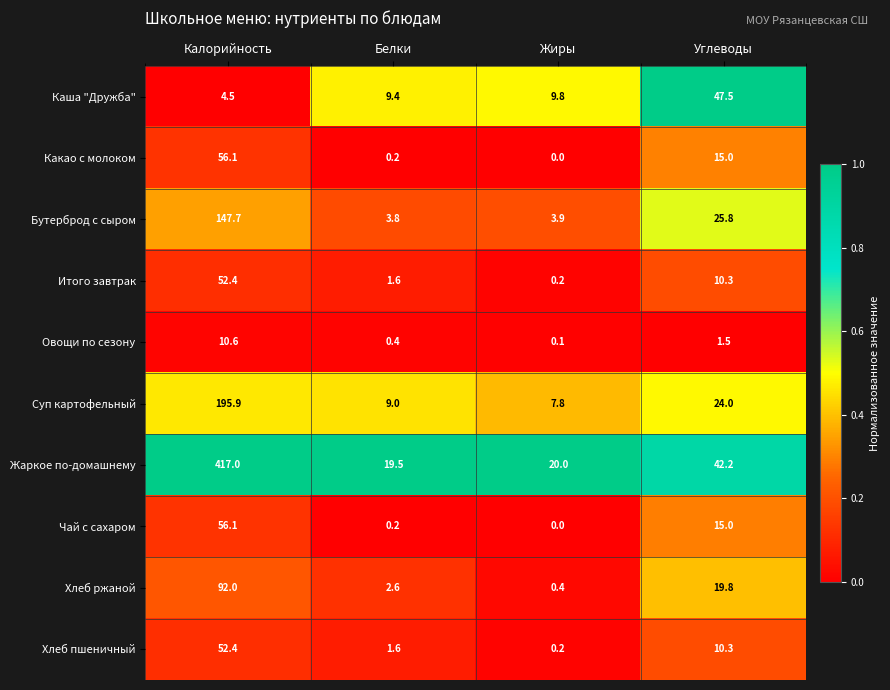

Rank the categories by Хлеб пшеничный value from highest to lowest.

Калорийность, Углеводы, Белки, Жиры